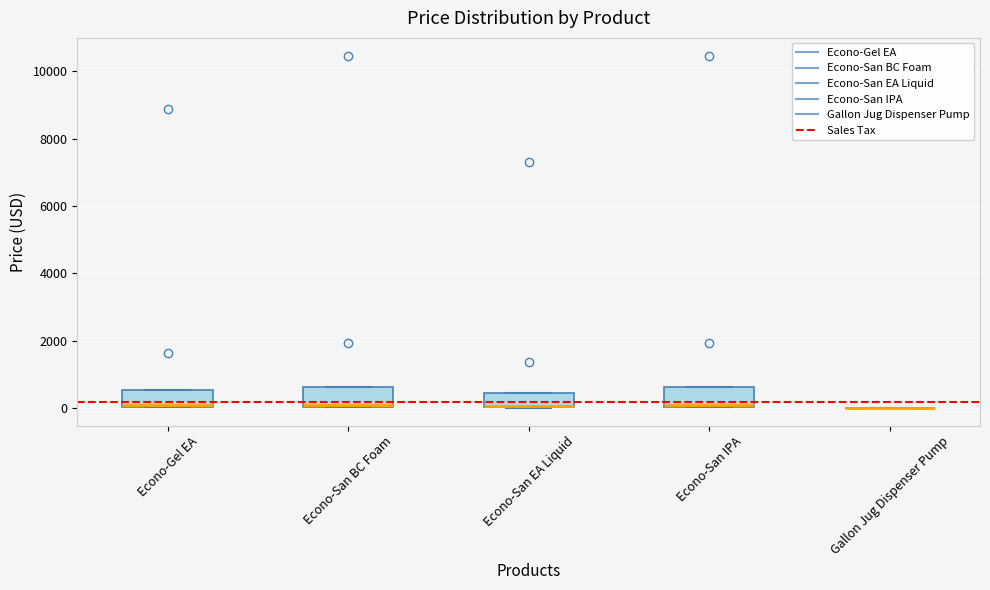

Reading left to right, read every box against the y-axis: the position of its median line, the range the box covers, and the ends of its whiskers. The values are not printed on the chart, so give them approximately, as read against the axis.

Econo-Gel EA: median 0, box 0 to 600, whiskers 0 to 600
Econo-San BC Foam: median 200, box 0 to 600, whiskers 0 to 600
Econo-San EA Liquid: median 0, box 0 to 400, whiskers 0 to 400
Econo-San IPA: median 200, box 0 to 600, whiskers 0 to 600
Gallon Jug Dispenser Pump: box collapsed to a line at 0, whiskers 0 to 0